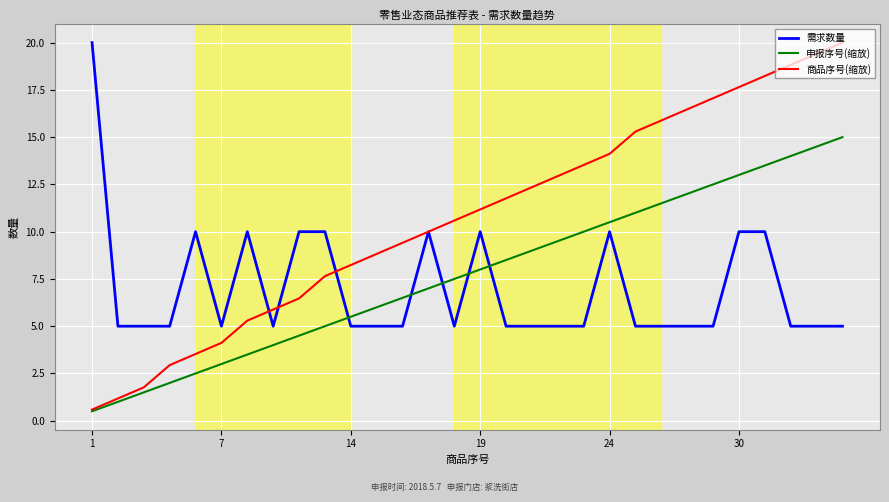

What is the greatest value displayed?

20.0